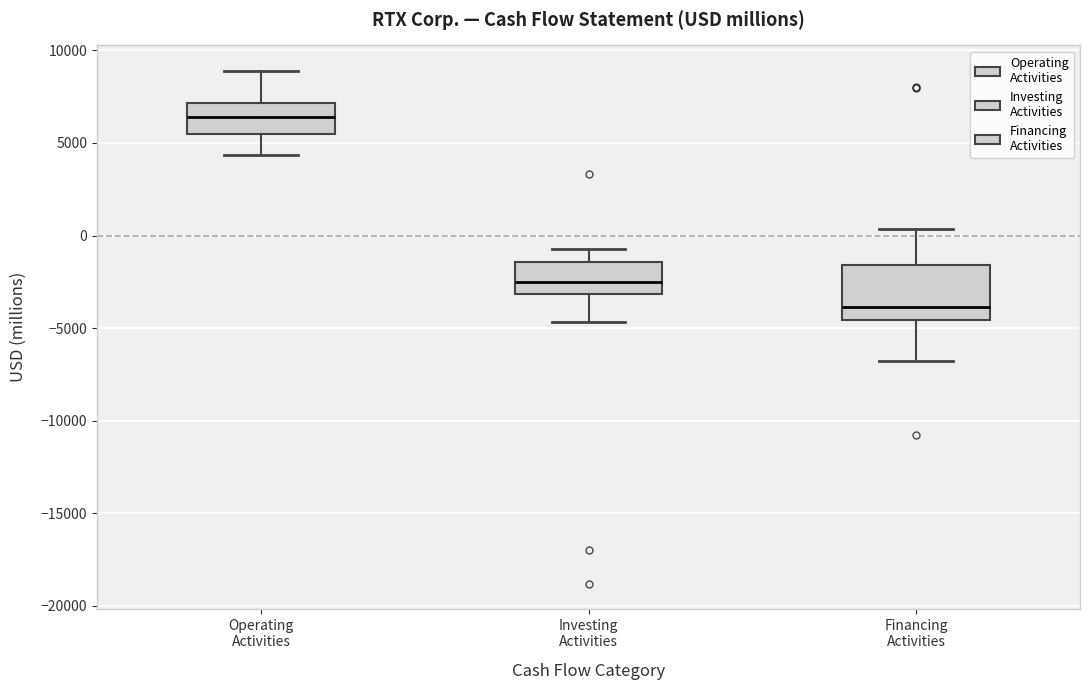

Reading left to right, transcribe this box plot: for each box, give where its median line is, the range the box spans, and where its two whiskers end, as read against the y-axis. The values are not printed on the chart, so give them approximately, as read against the axis.

Operating Activities: median 6500, box 5500 to 7000, whiskers 4500 to 9000
Investing Activities: median -2500, box -3000 to -1500, whiskers -4500 to -500
Financing Activities: median -4000, box -4500 to -1500, whiskers -7000 to 500